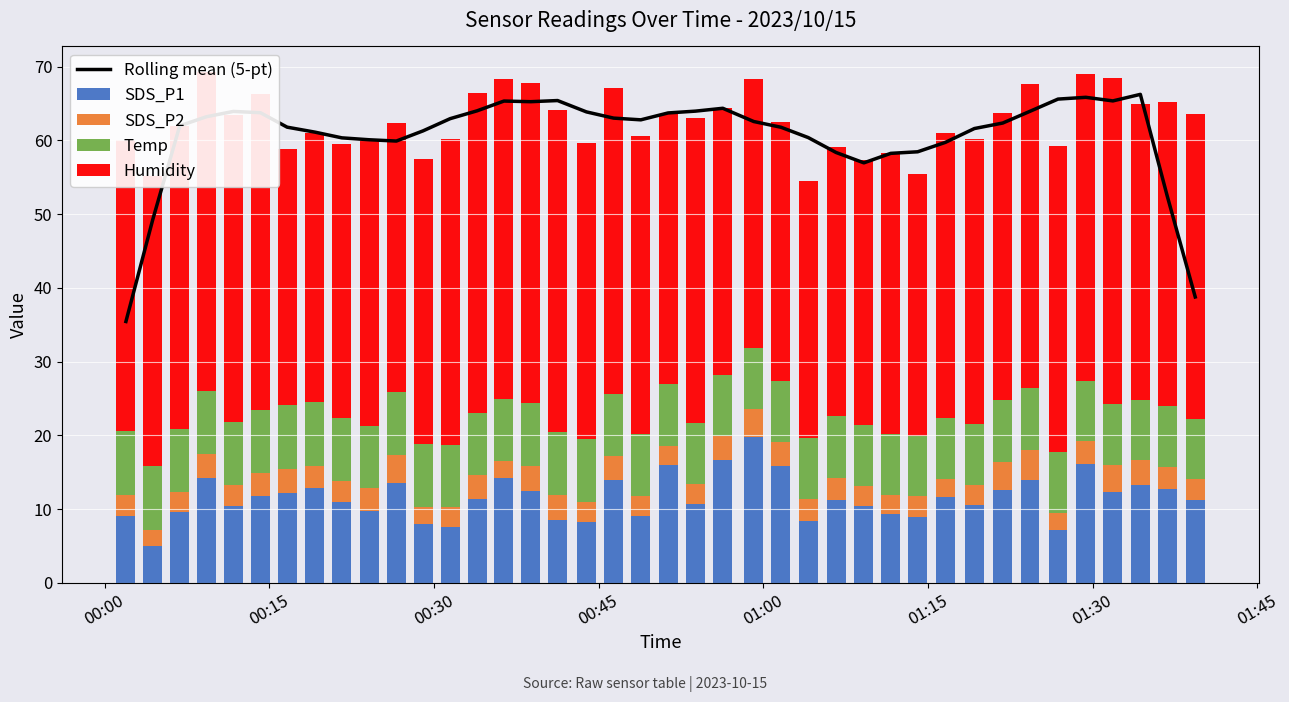

What is the maximum value for SDS_P1?

19.8